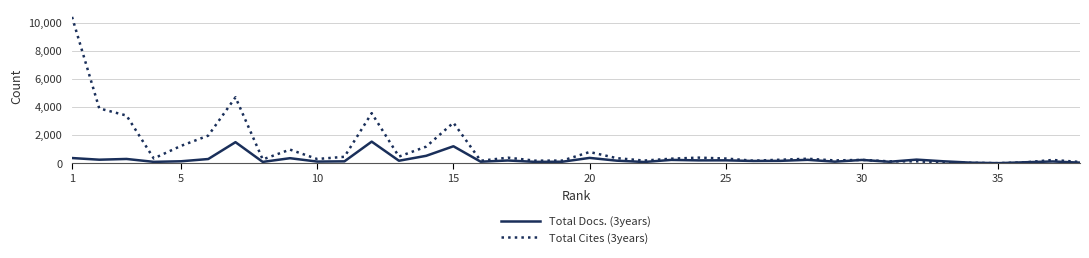

True or false: Total Docs. (3years) and Total Cites (3years) intersect in this chart.

True